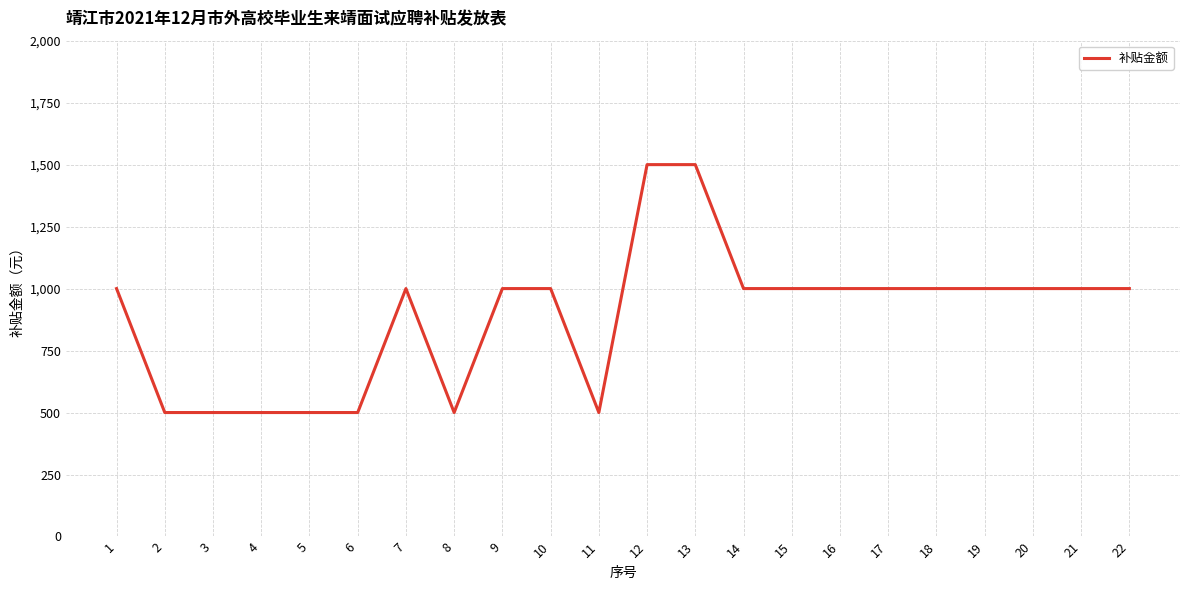

Count the values in the range 500 to 1000.

20